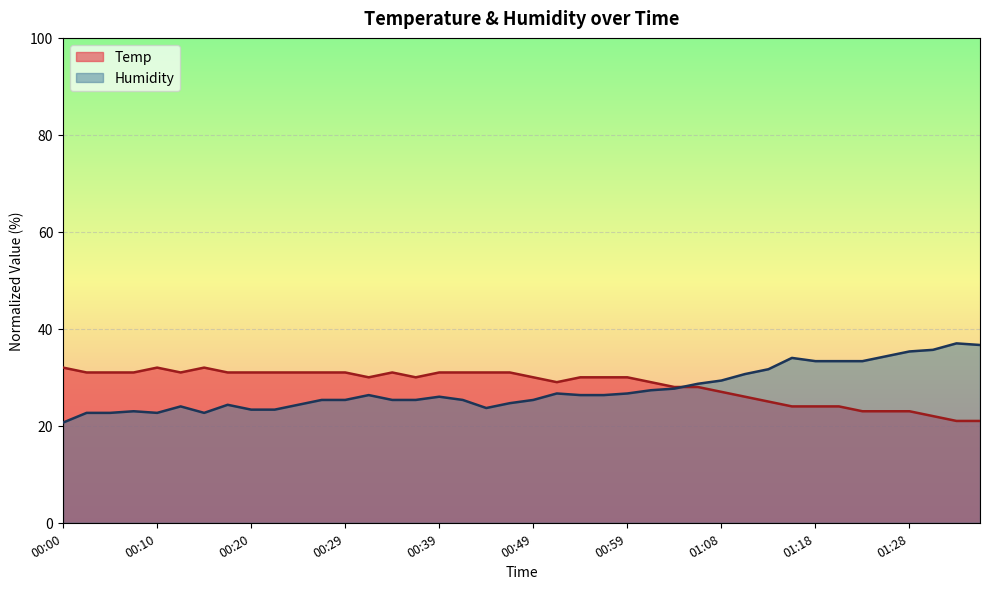

In Humidity, how many points are higher than both neighbors (excluding endpoints)?

8